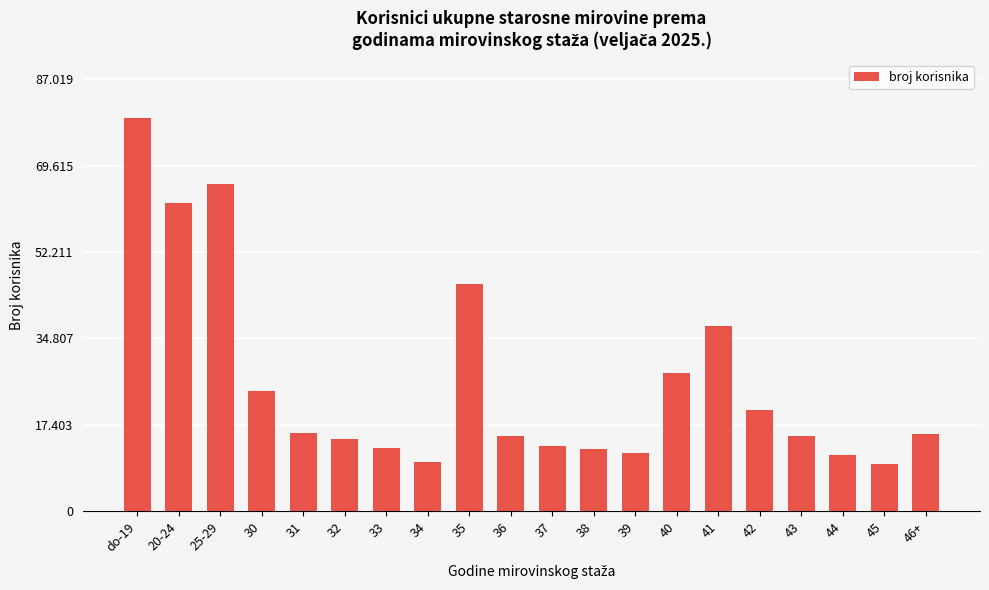

Does the chart contain any negative values?

No